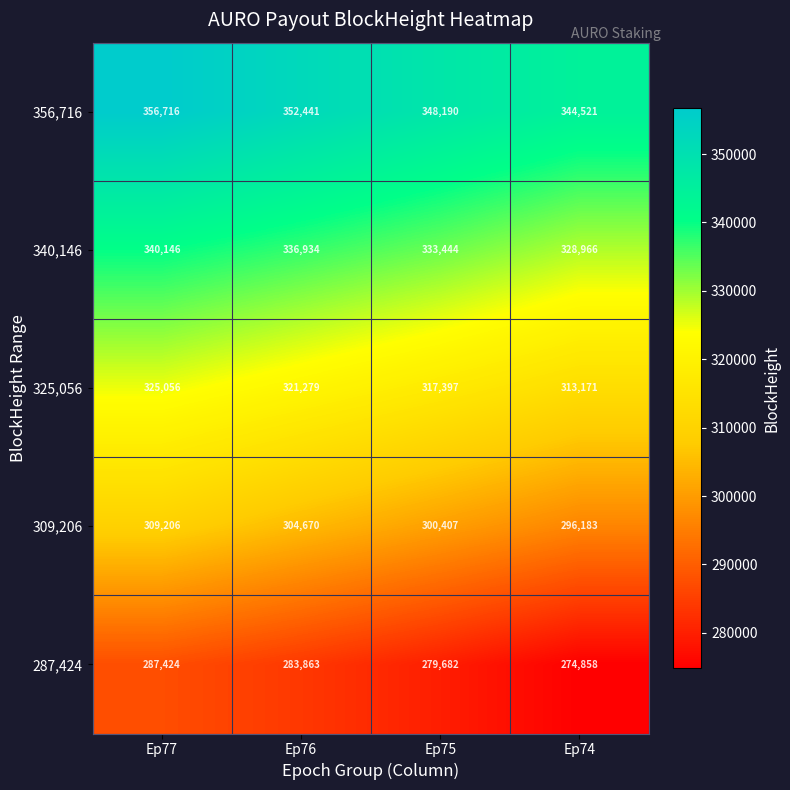

Which series changed the most between Ep77 and Ep76?

309,206